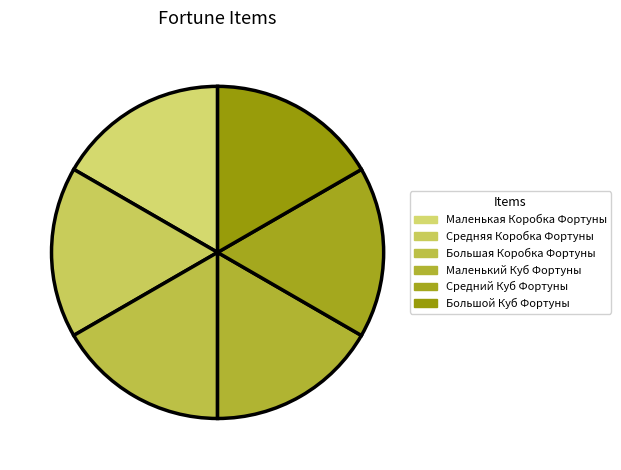

How many slices are in this pie chart?

6